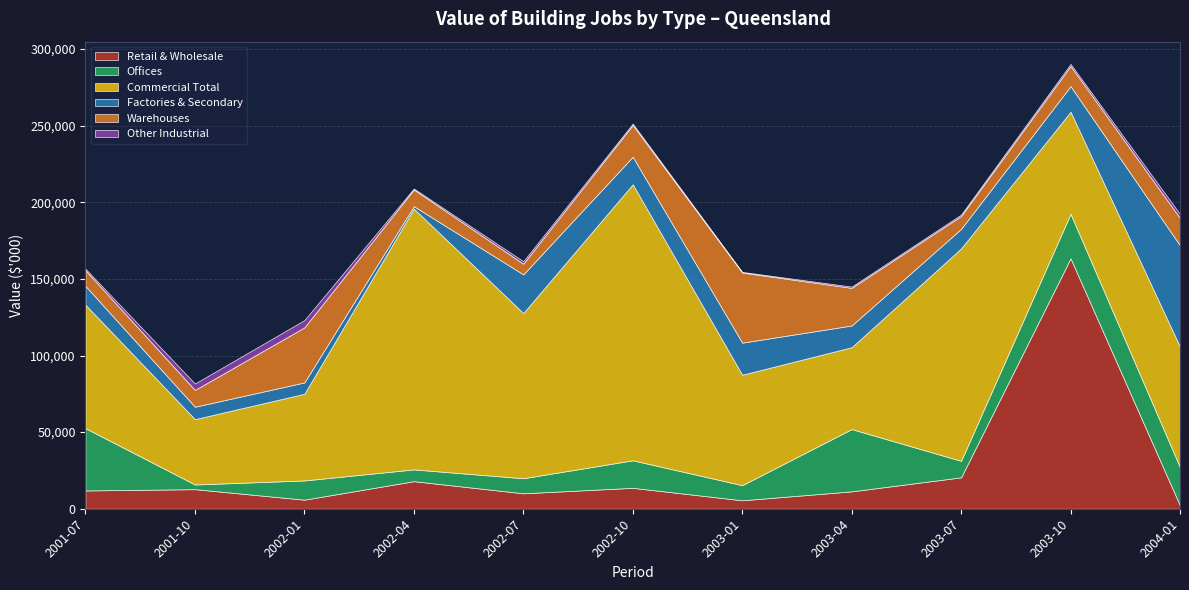

Does the chart have visible grid lines?

Yes